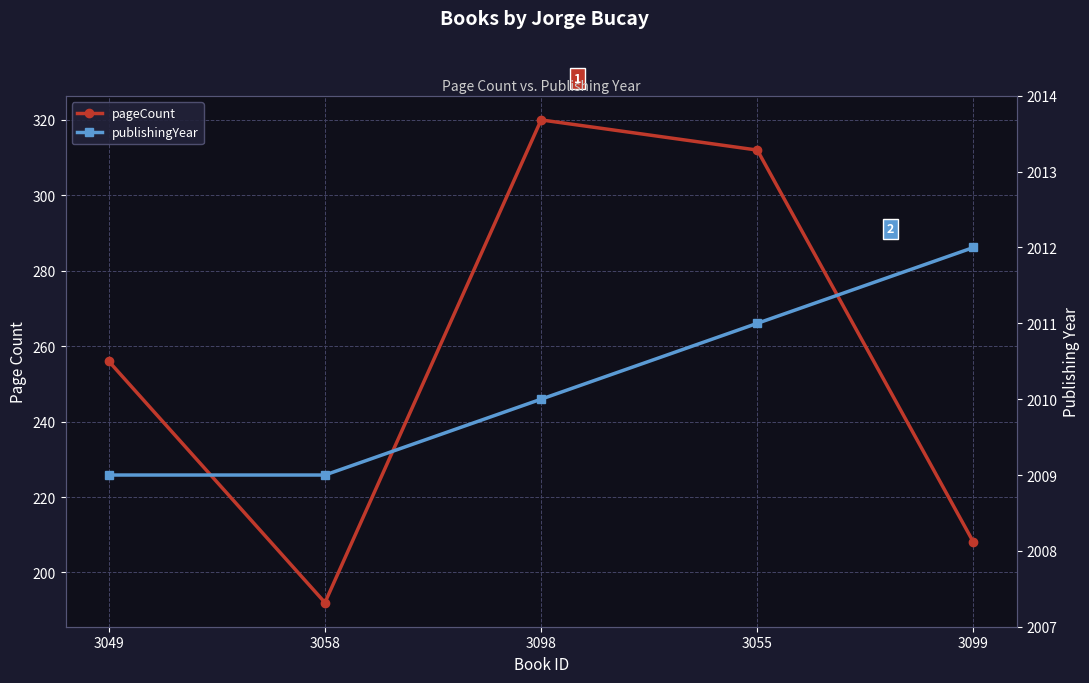

What is the highest value of the pageCount series?

320